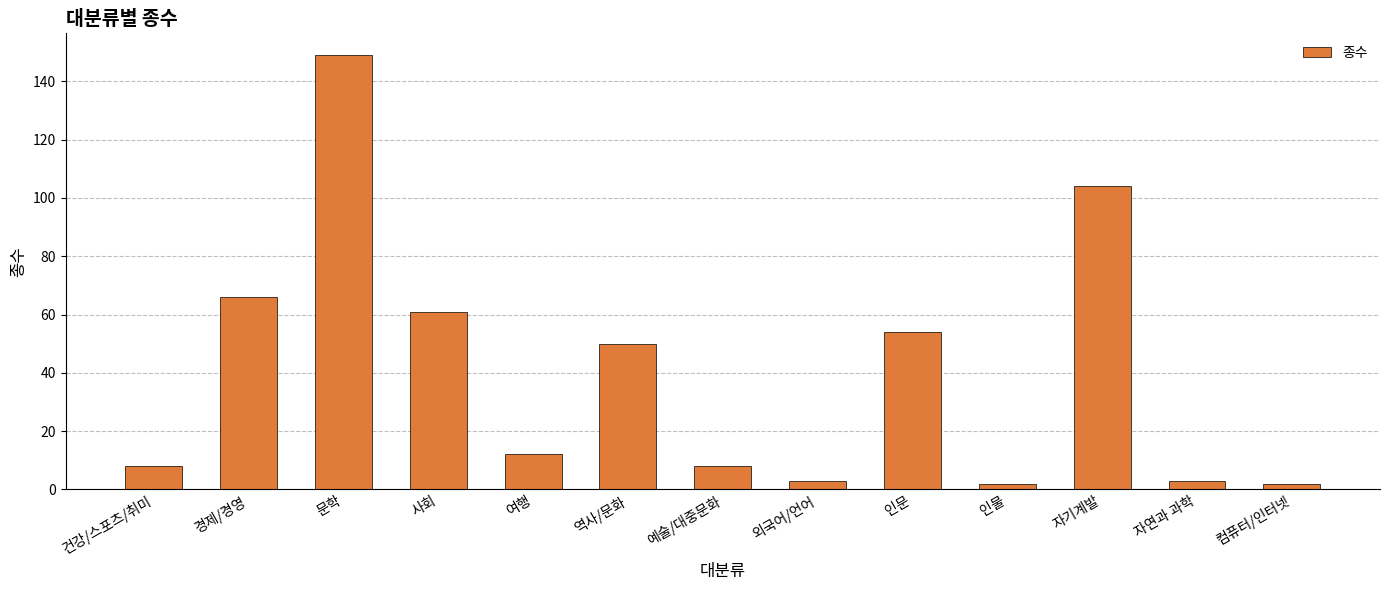

Count the number of data series in this chart.

1